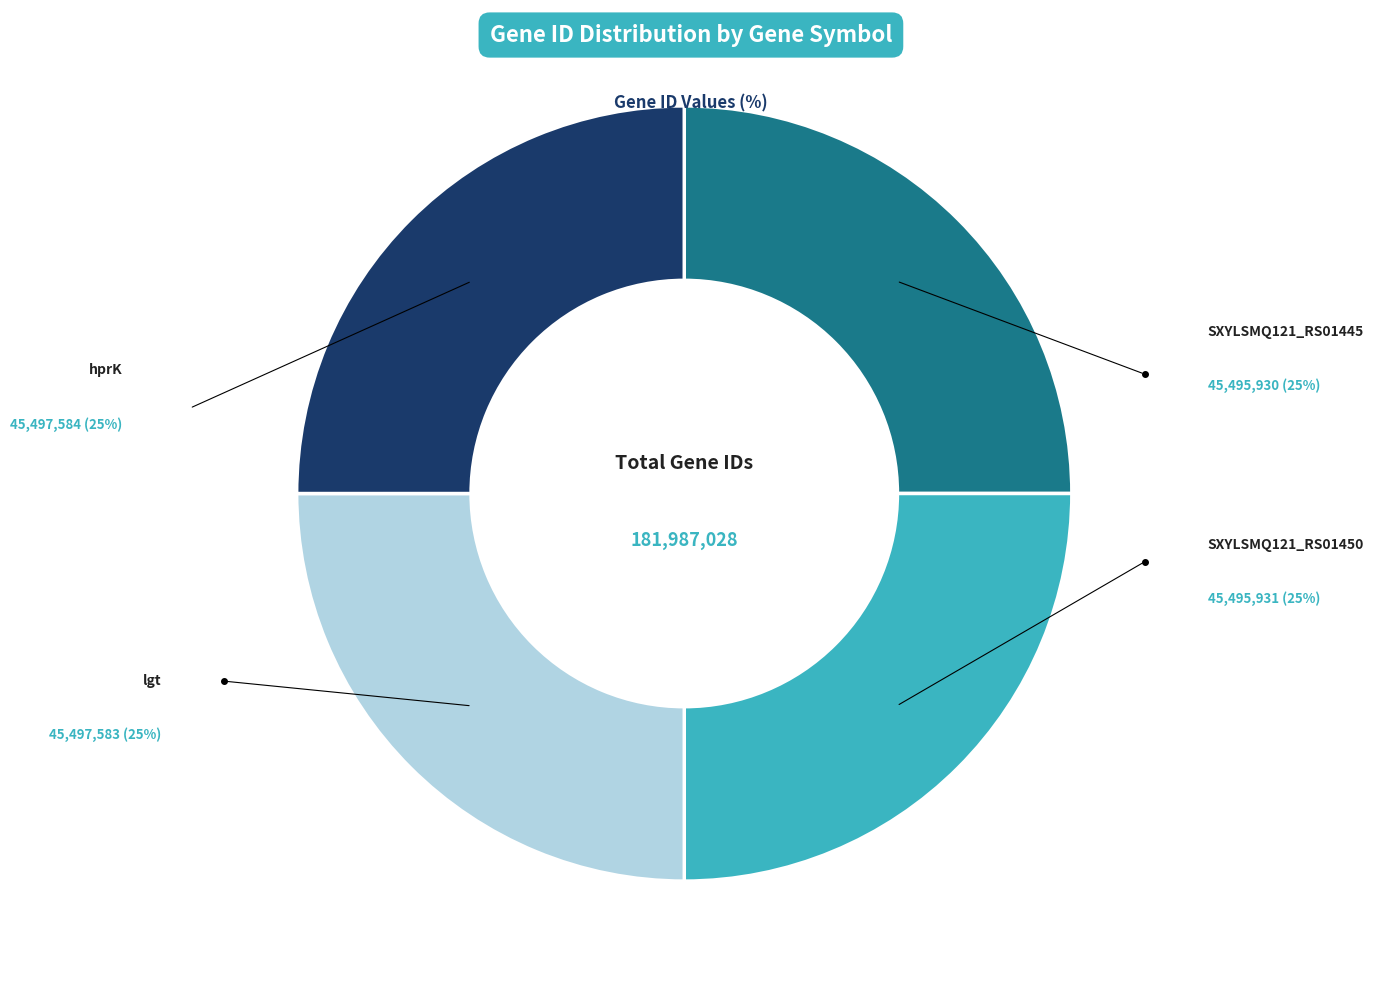

Is there a majority slice in this chart?

No